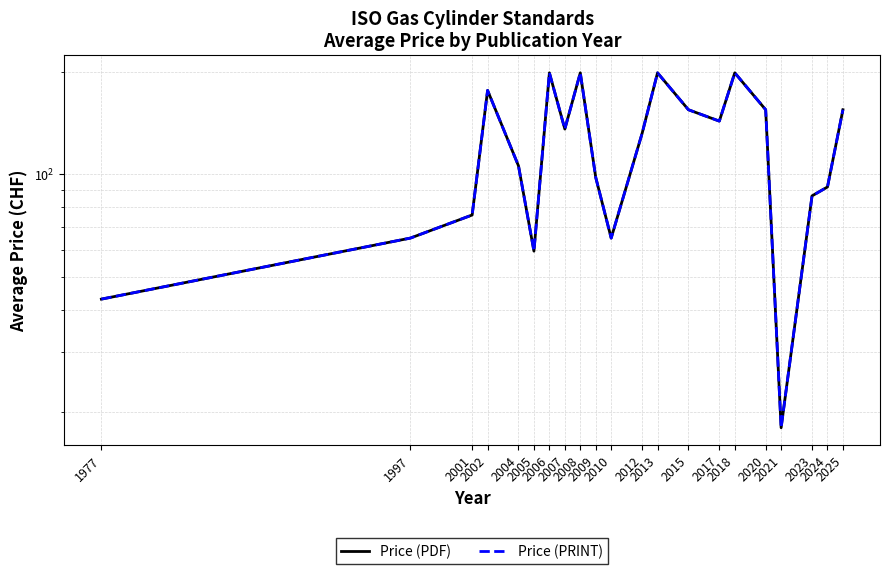

Does the chart display data point markers on the line(s)?

No